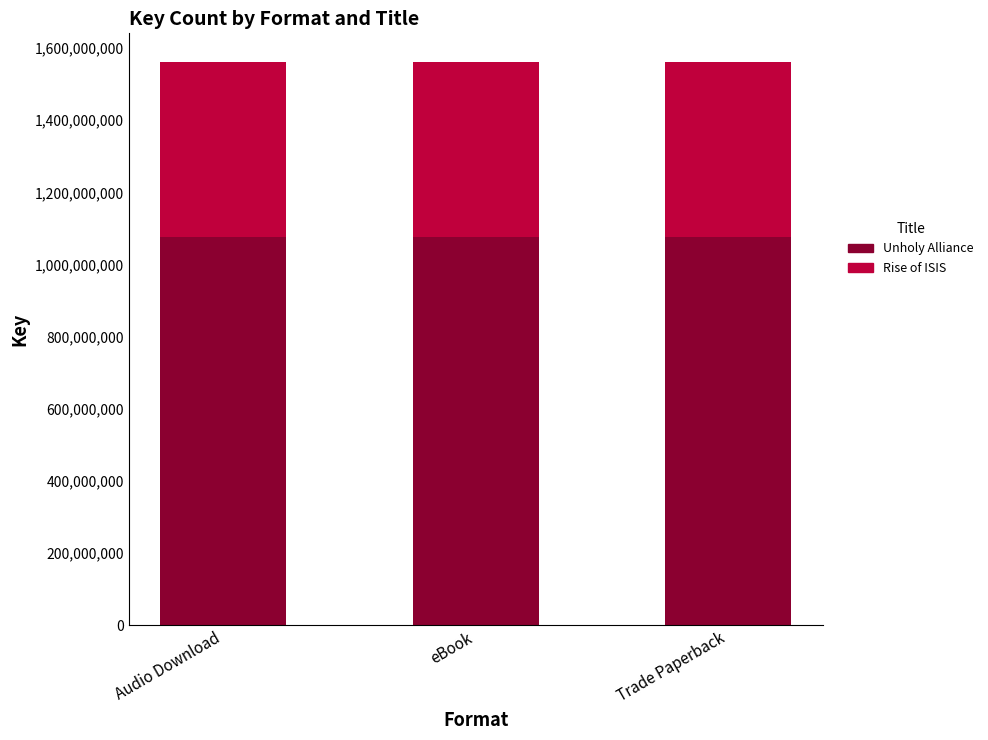

The value of Unholy Alliance at Trade Paperback is 1852066289. True or false?

False